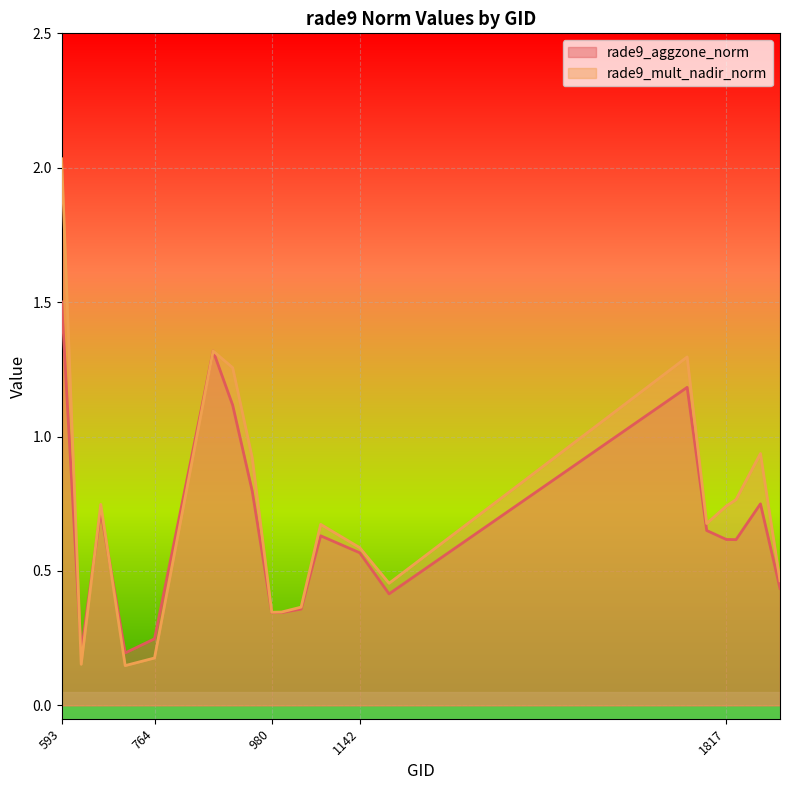

What is the value of the rade9_mult_nadir_norm point at the 9th from the left?

0.3